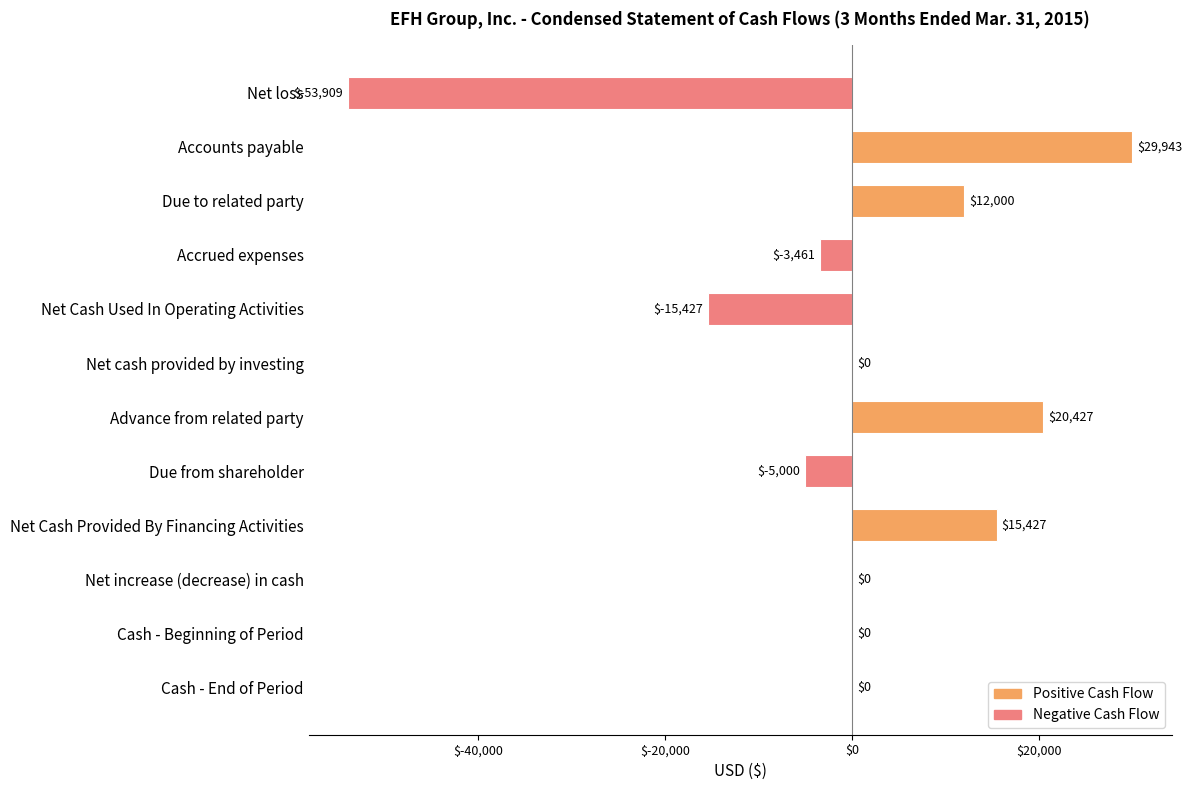

At which label is the value closest to -11983?

Net Cash Used In Operating Activities